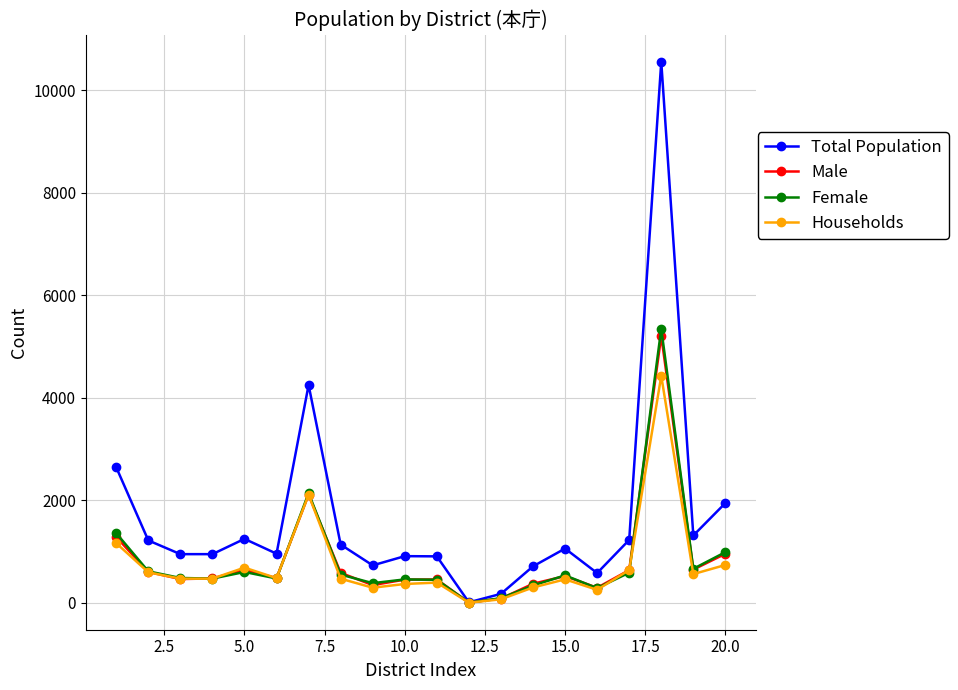

True or false: Households has more than 0 points higher than both neighbors.

True